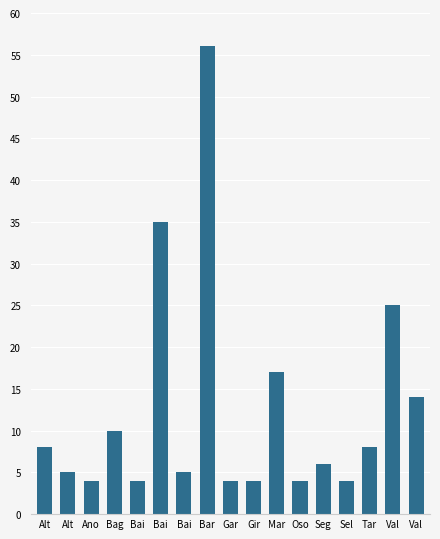

How many series are shown in this chart?

1